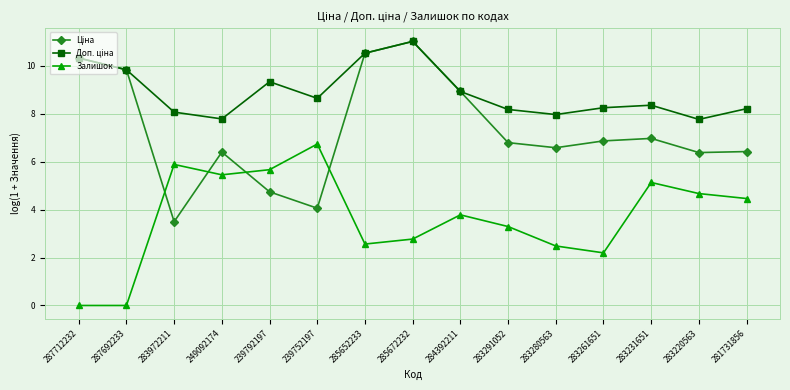

True or false: Залишок has more than 1 points higher than both neighbors.

True